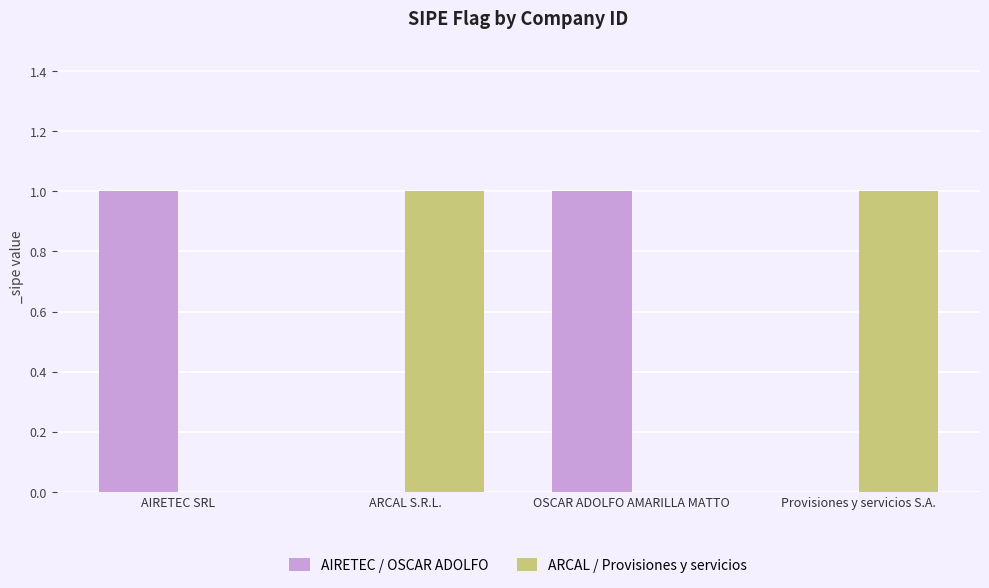

The value of ARCAL / Provisiones y servicios at AIRETEC SRL is -1. True or false?

False